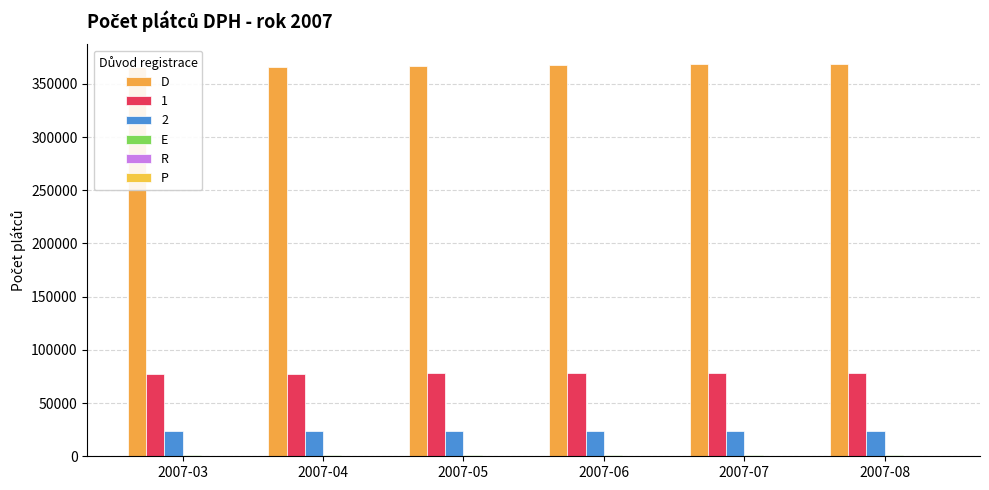

Rank the series at 2007-07 from lowest to highest value.

R, P, E, D